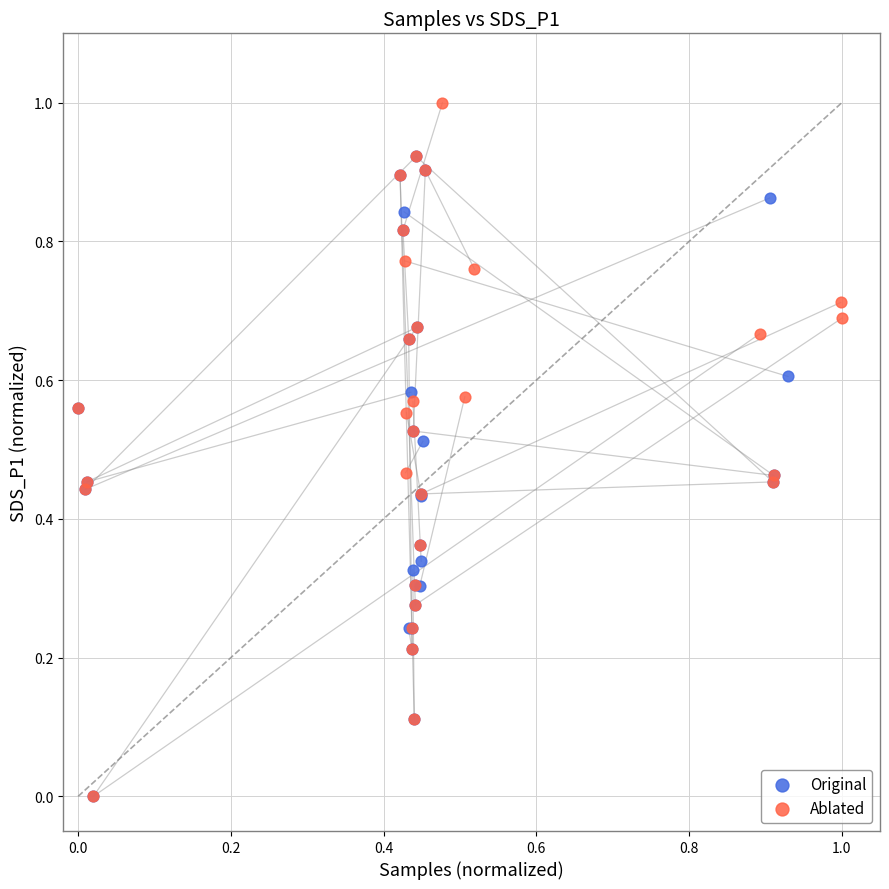

Which series contains the highest Y value?

Ablated